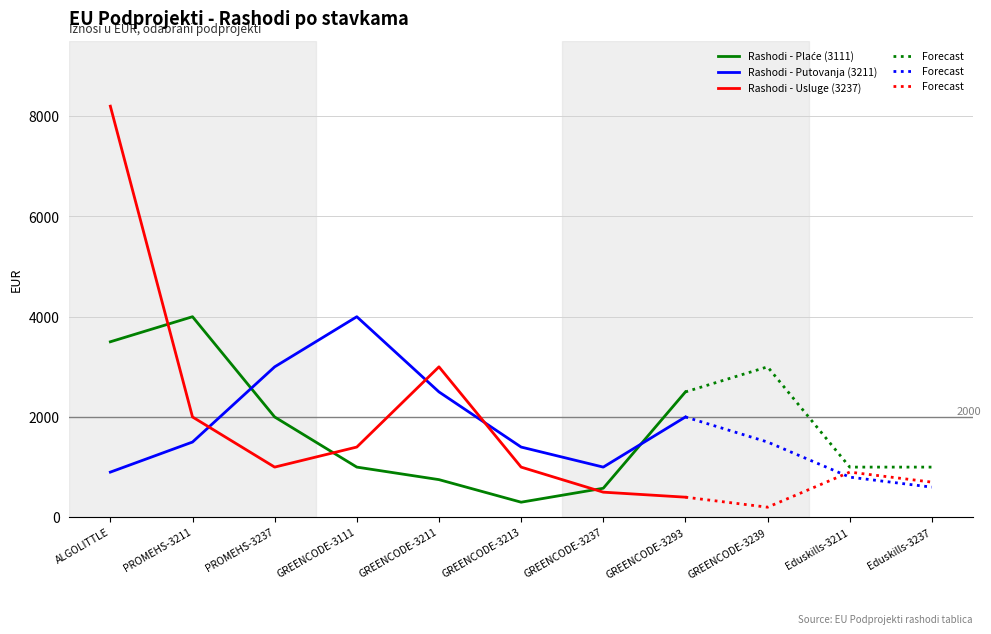

Which has a higher value, PROMEHS-3211 or GREENCODE-3237?

PROMEHS-3211